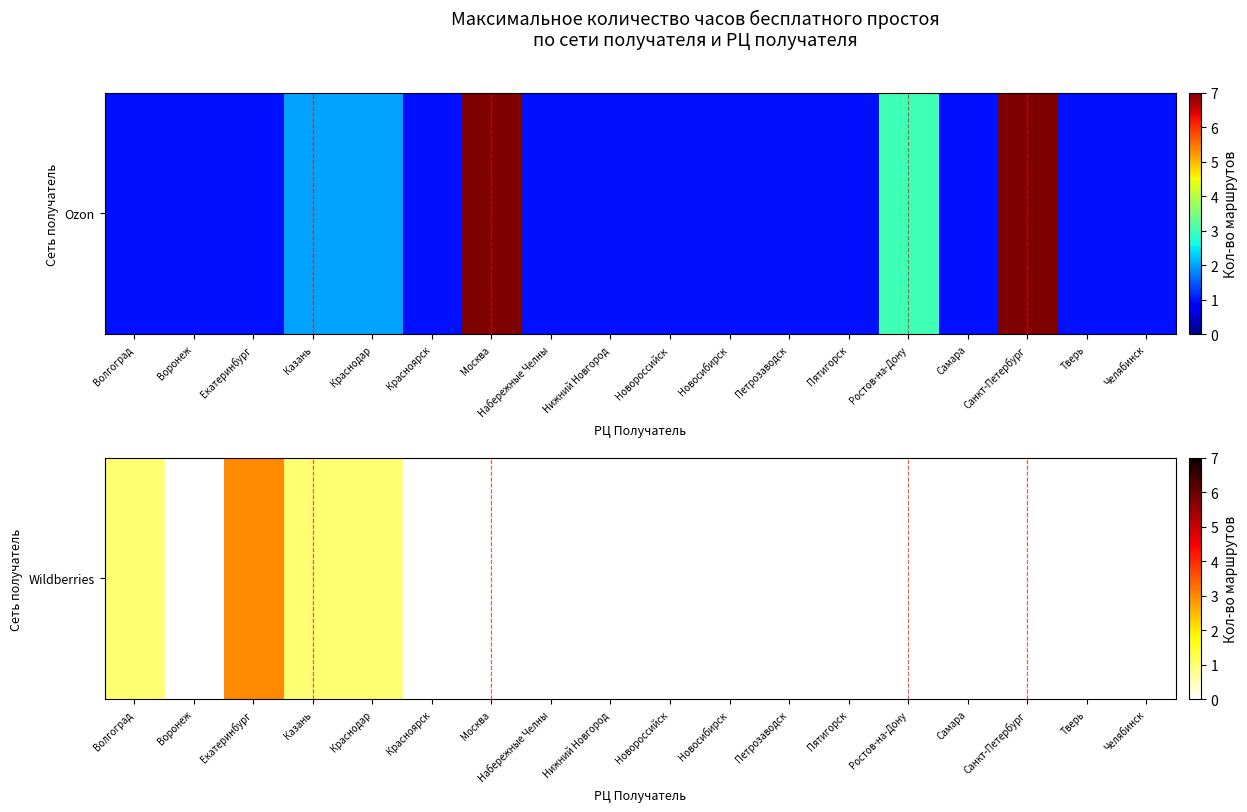

How many values are between 0 and 1?

17